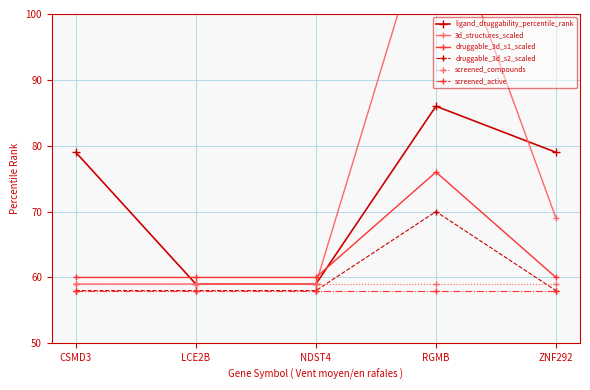

Reading left to right, list all the values displayed in this chart.

ligand_druggability_percentile_rank: 79	59	59	86	79
3d_structures_scaled: 59	59	59	119	69
druggable_3d_s1_scaled: 60	60	60	76	60
druggable_3d_s2_scaled: 58	58	58	70	58
screened_compounds: 59	59	59	59	59
screened_active: 58	58	58	58	58